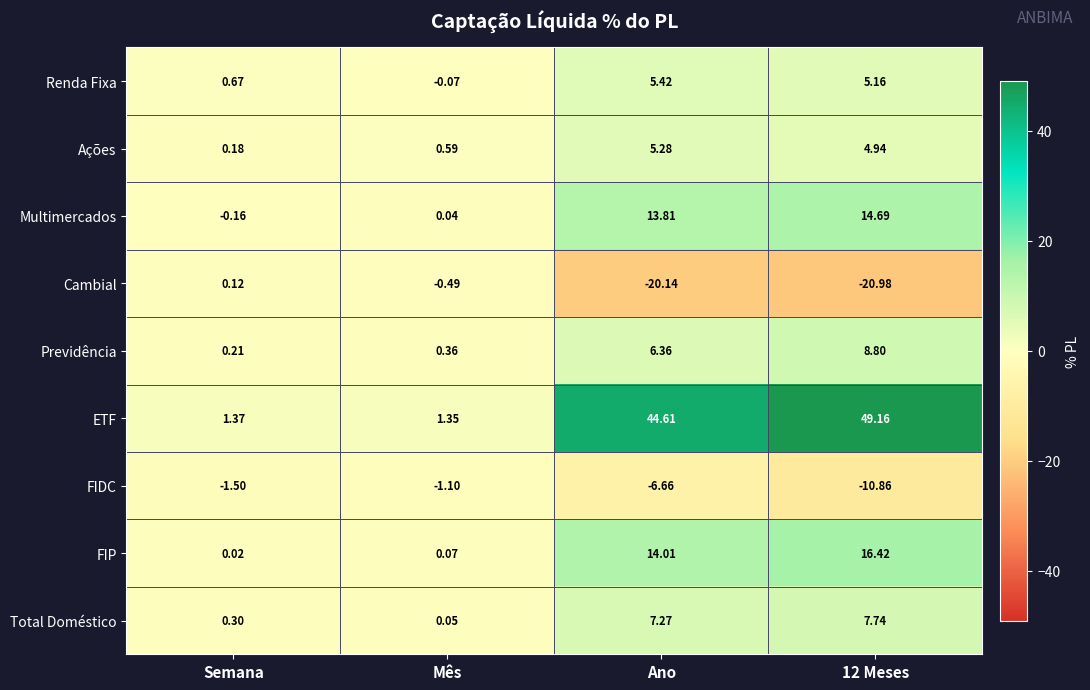

Where does the Cambial series first go above 0?

Semana